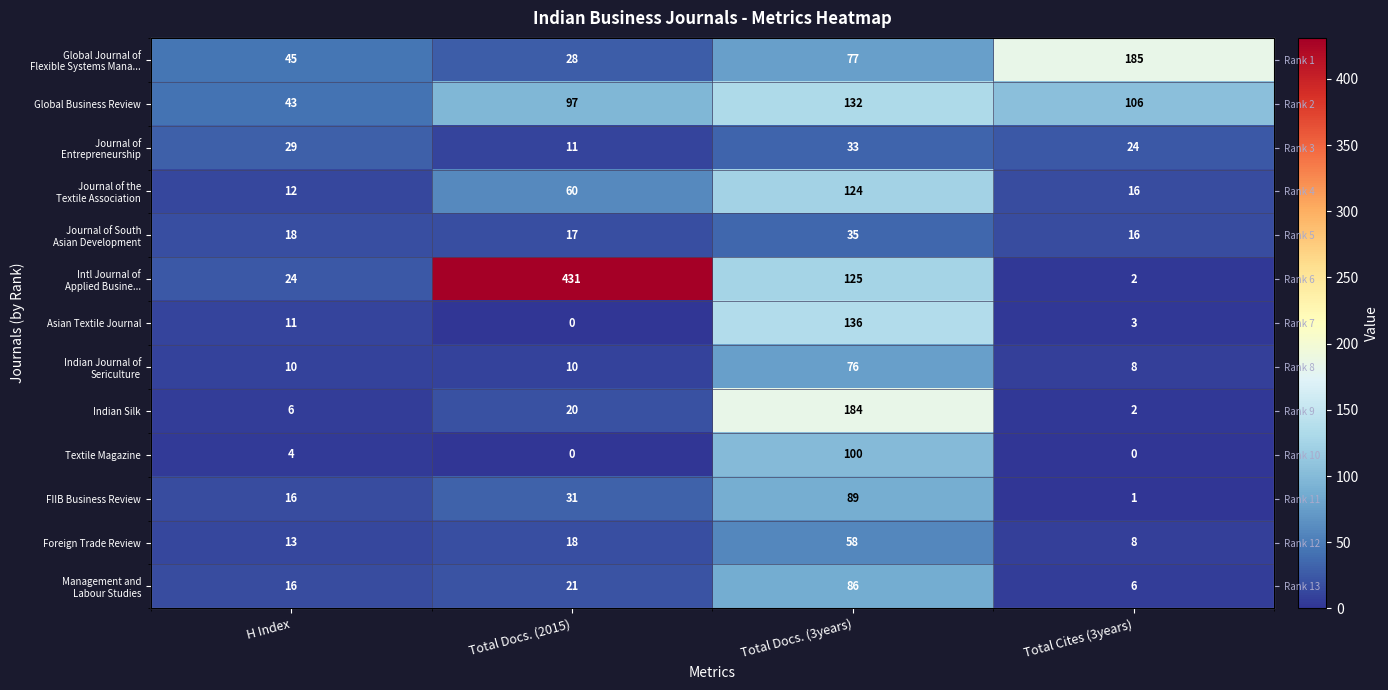

Between Total Docs. (3years) and Total Docs. (2015), which is larger?

Total Docs. (3years)